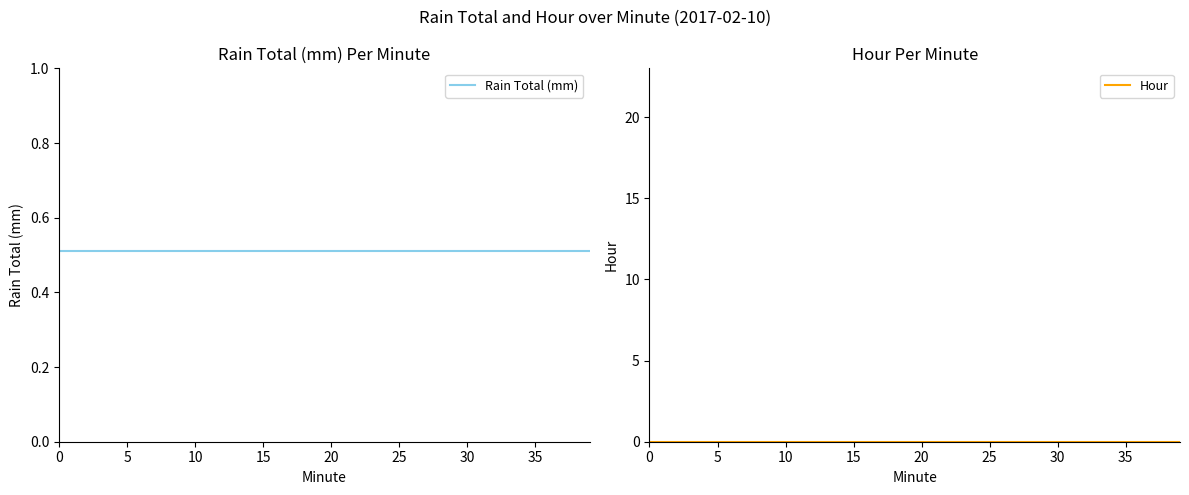

What is the label of the 19th point from the right?

21